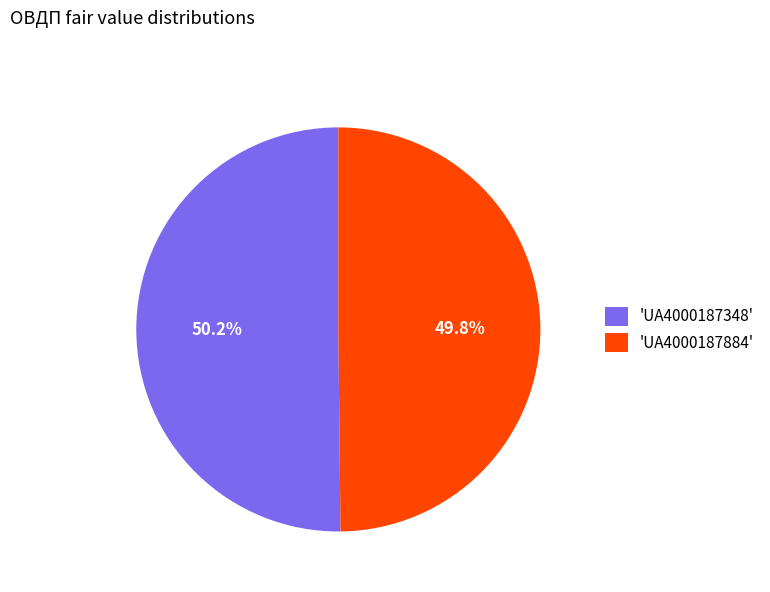

What percentage is NOT represented by 'UA4000187348'?

49.8%